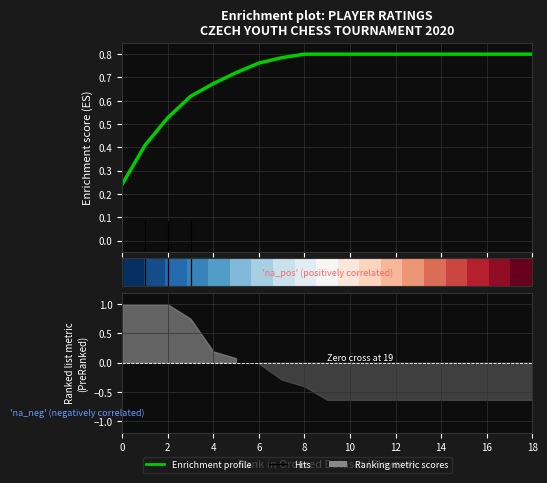

The row_0 series shows 0.2 at 18. True or false?

False